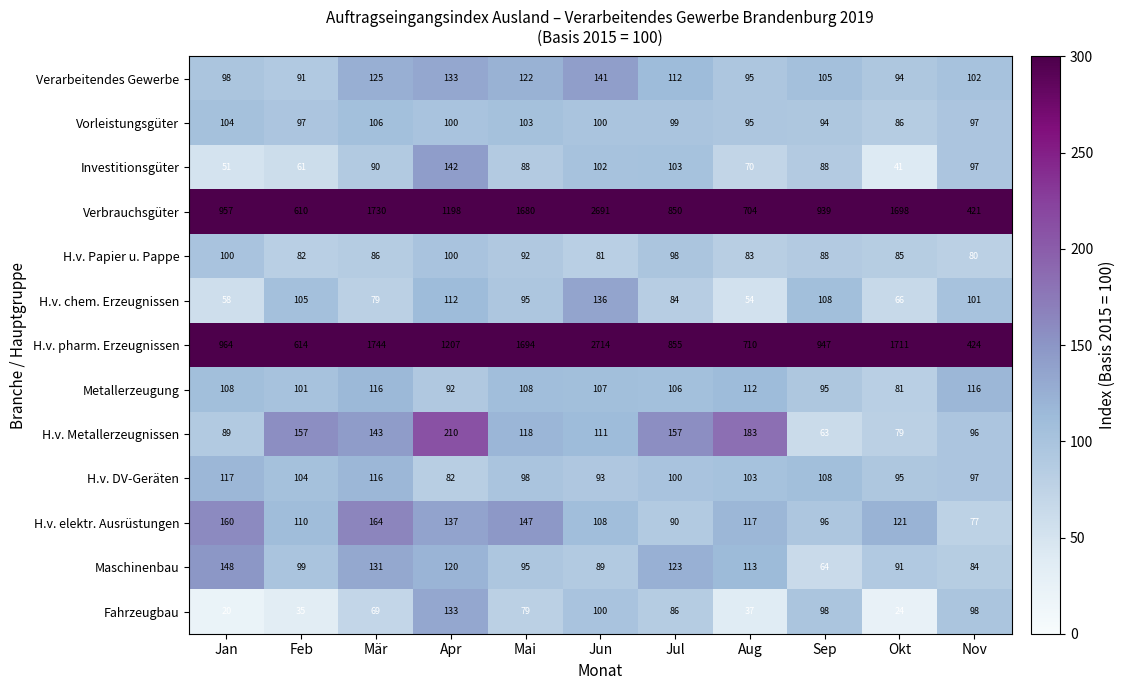

What is the sum of the Metallerzeugung values at Jun and Sep?

202